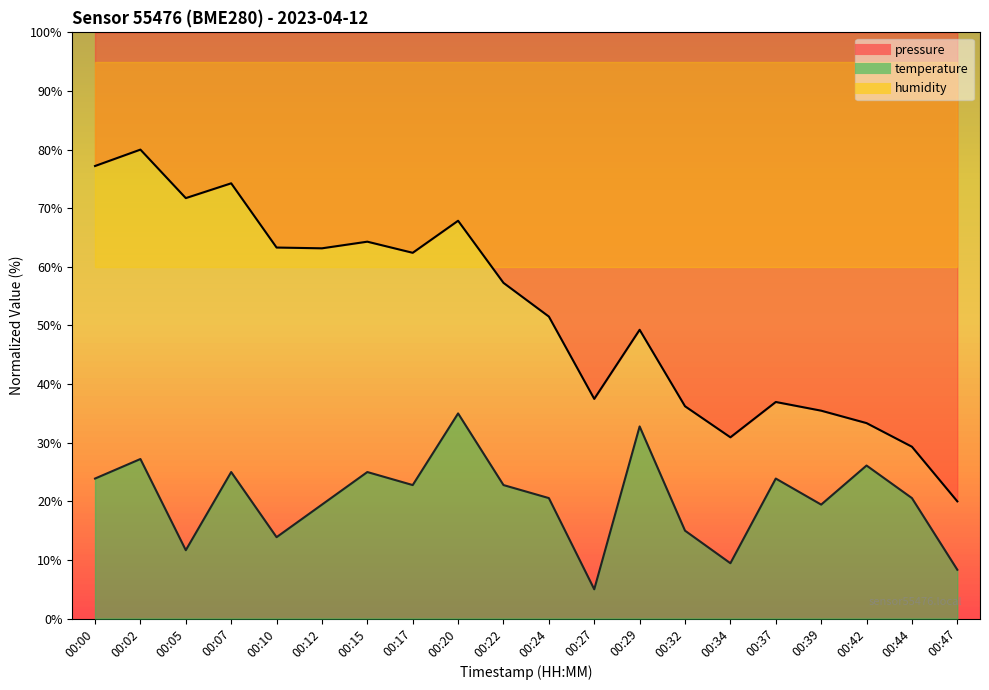

Is the value of temperature at 00:07 greater than the value of pressure at 00:42?

No